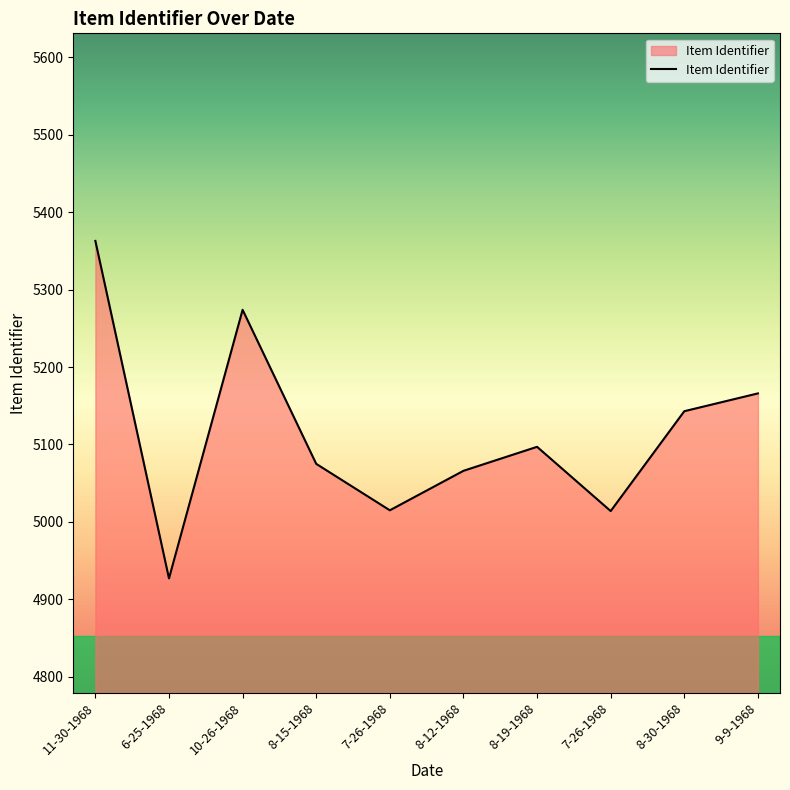

Reading right to left, extract all data points from this chart.

5166	5143	5014	5097	5066	5015	5075	5274	4927	5363